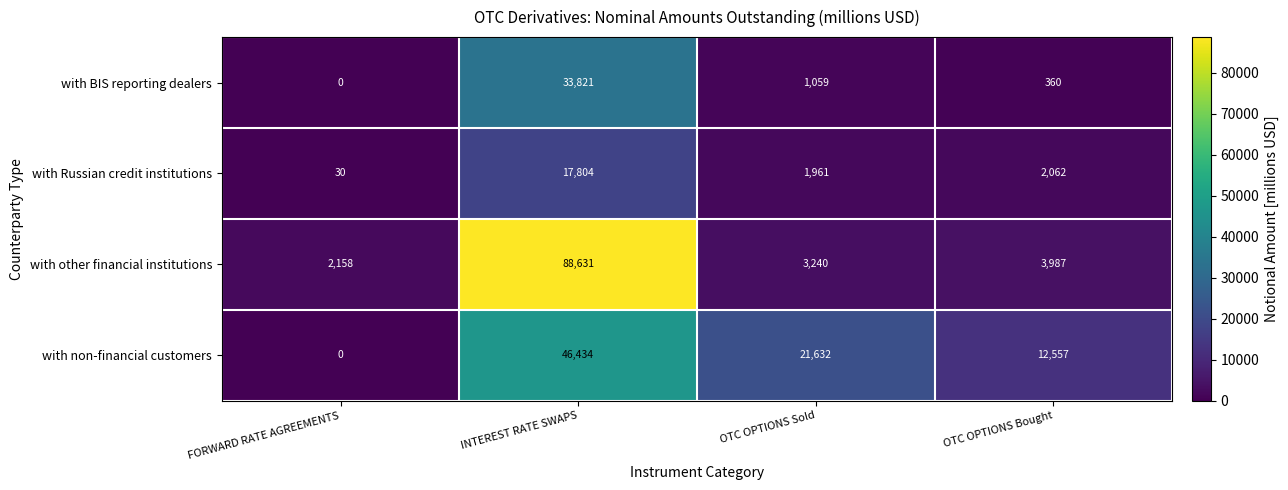

How many categories are shown in the chart?

4